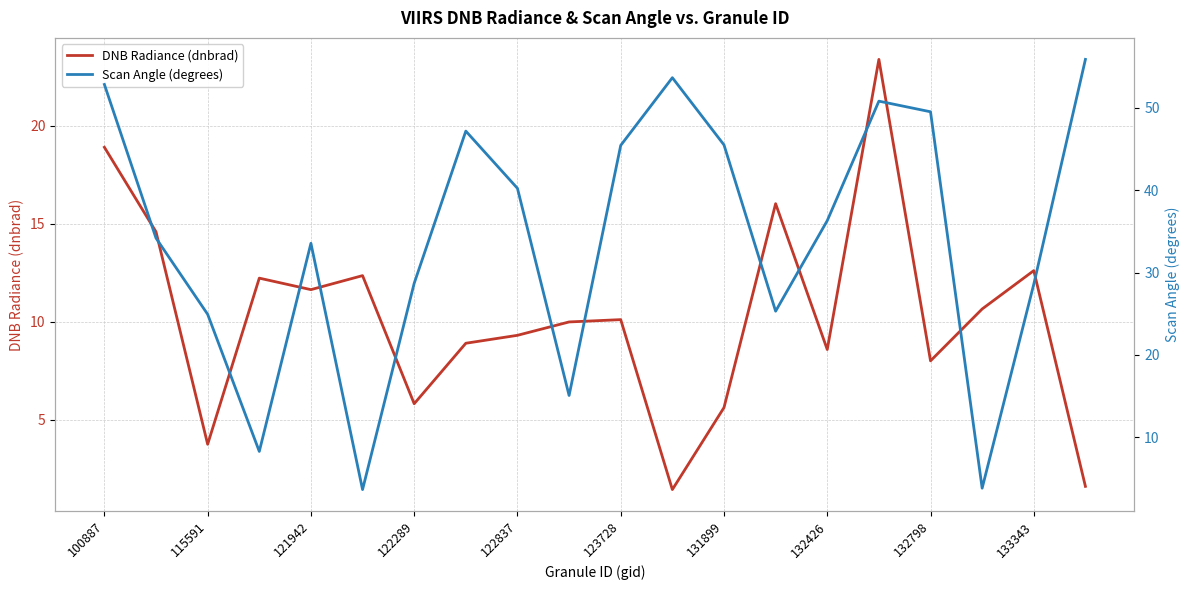

How many data points in DNB Radiance (dnbrad) are less than 10?

9